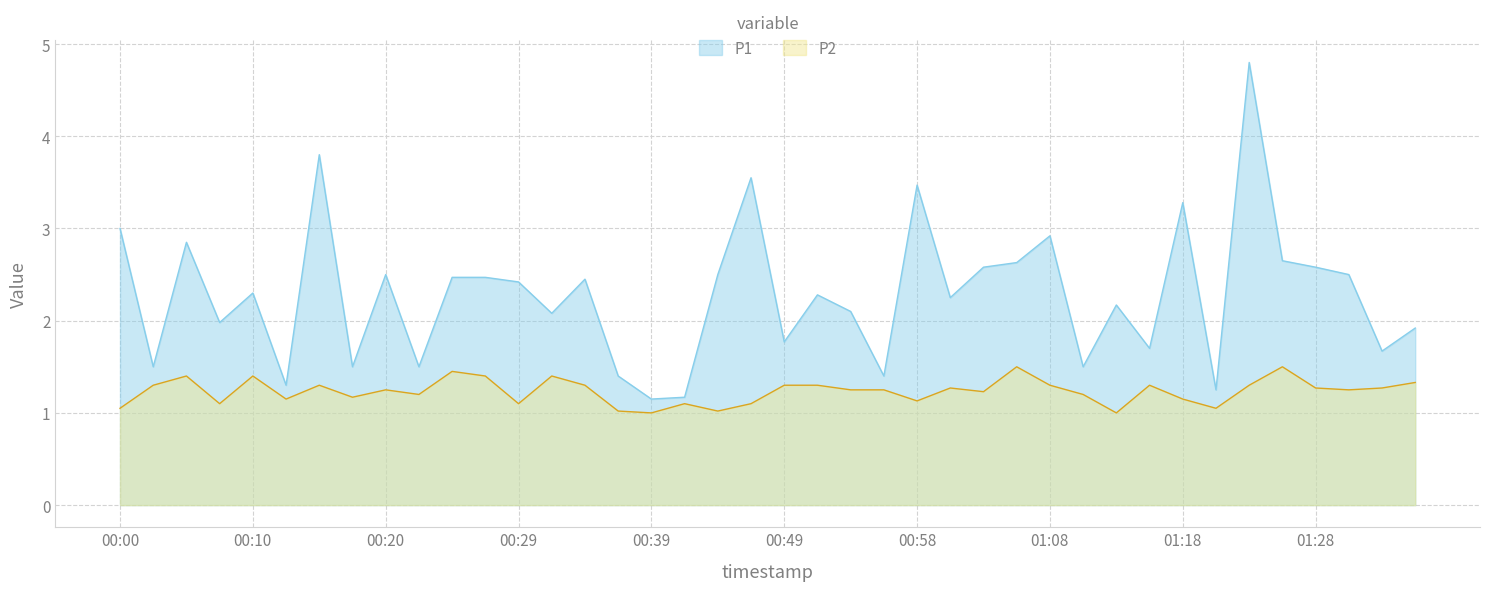

What is the sum of the P2 values at 01:03 and 01:33?

2.5